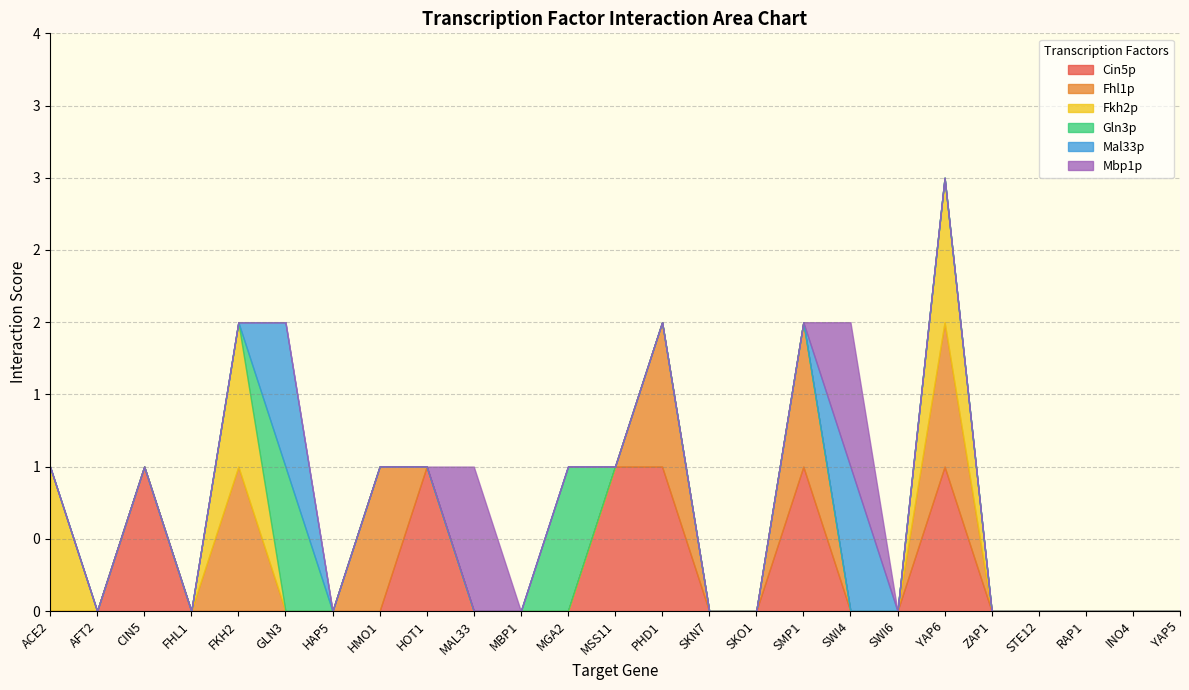

The value of Cin5p at MGA2 is 0. True or false?

True